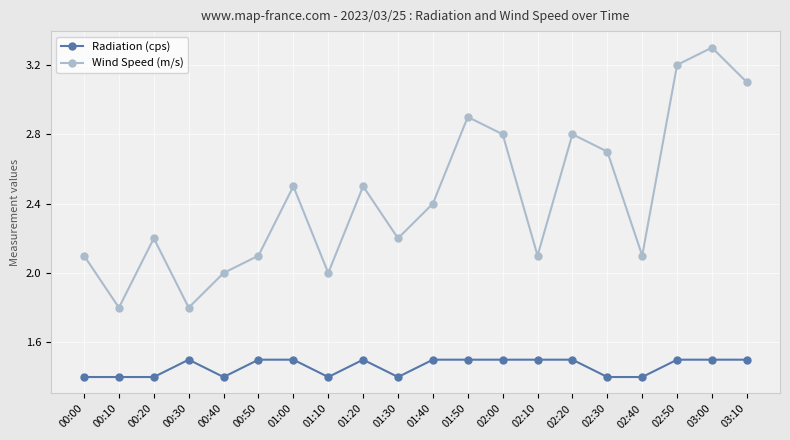

Which series has the largest total across all categories?

Wind Speed (m/s)